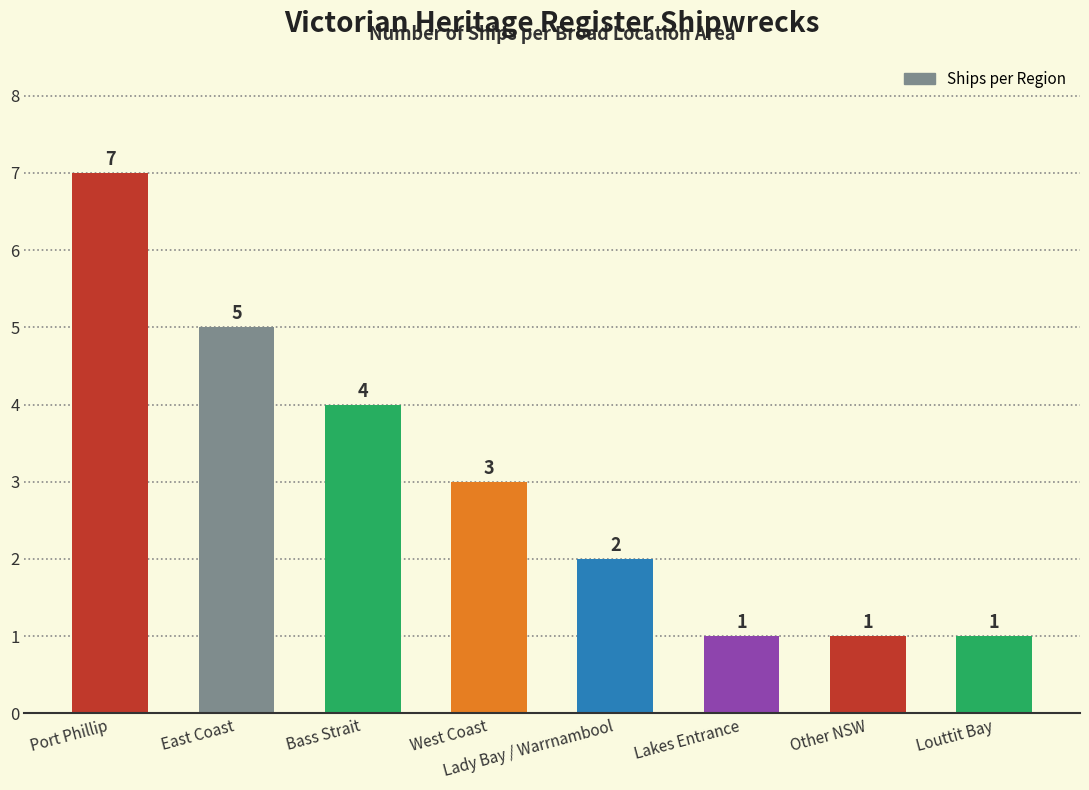

What is the label of the 2nd bar from the right?

Other NSW